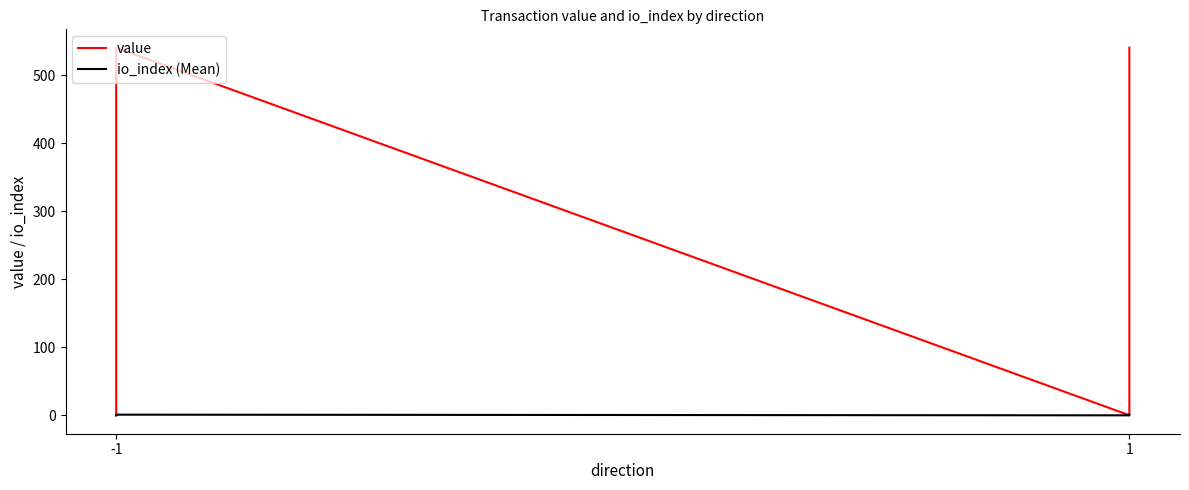

Which label corresponds to the smallest value in the chart?

-1